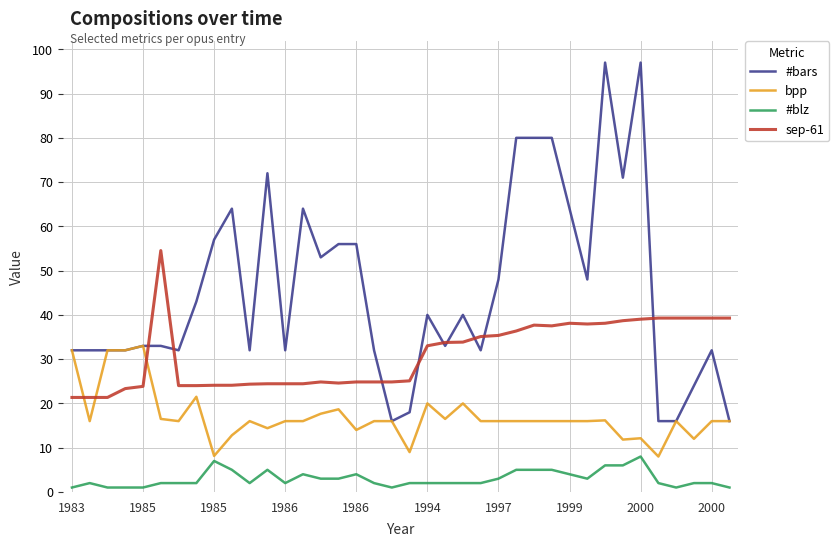

Does the chart have visible grid lines?

Yes